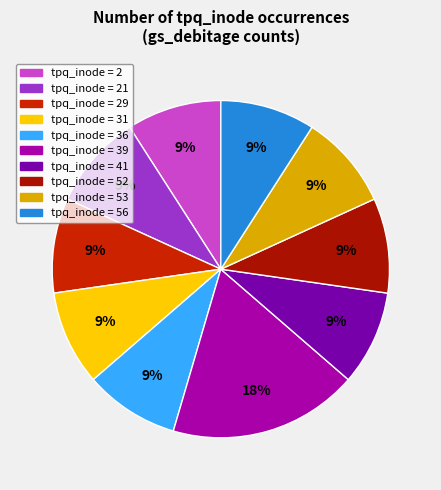

To the nearest percent, what is the difference between the largest and smallest slice percentages?

9%